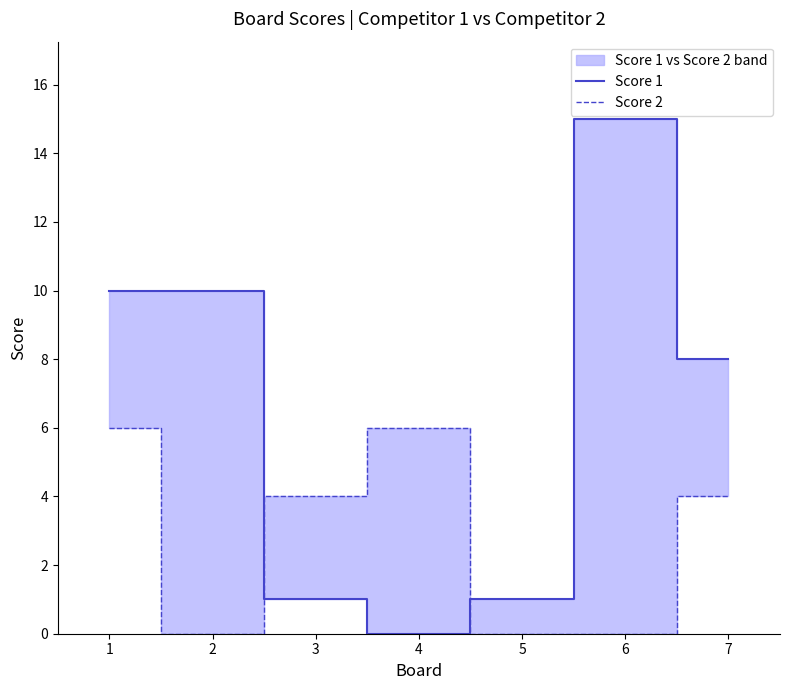

At which label is Score 1 closest to 7?

7